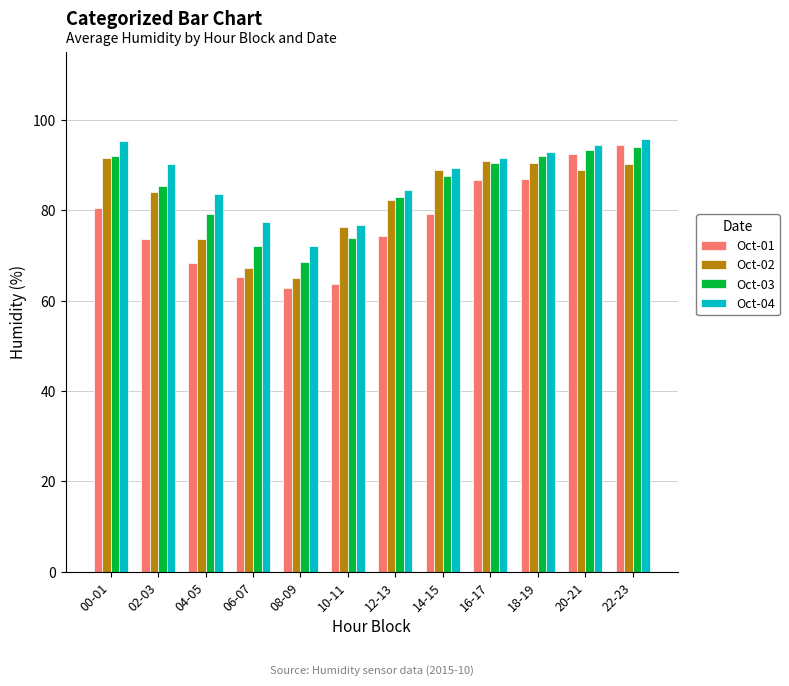

Are the bars horizontal?

No